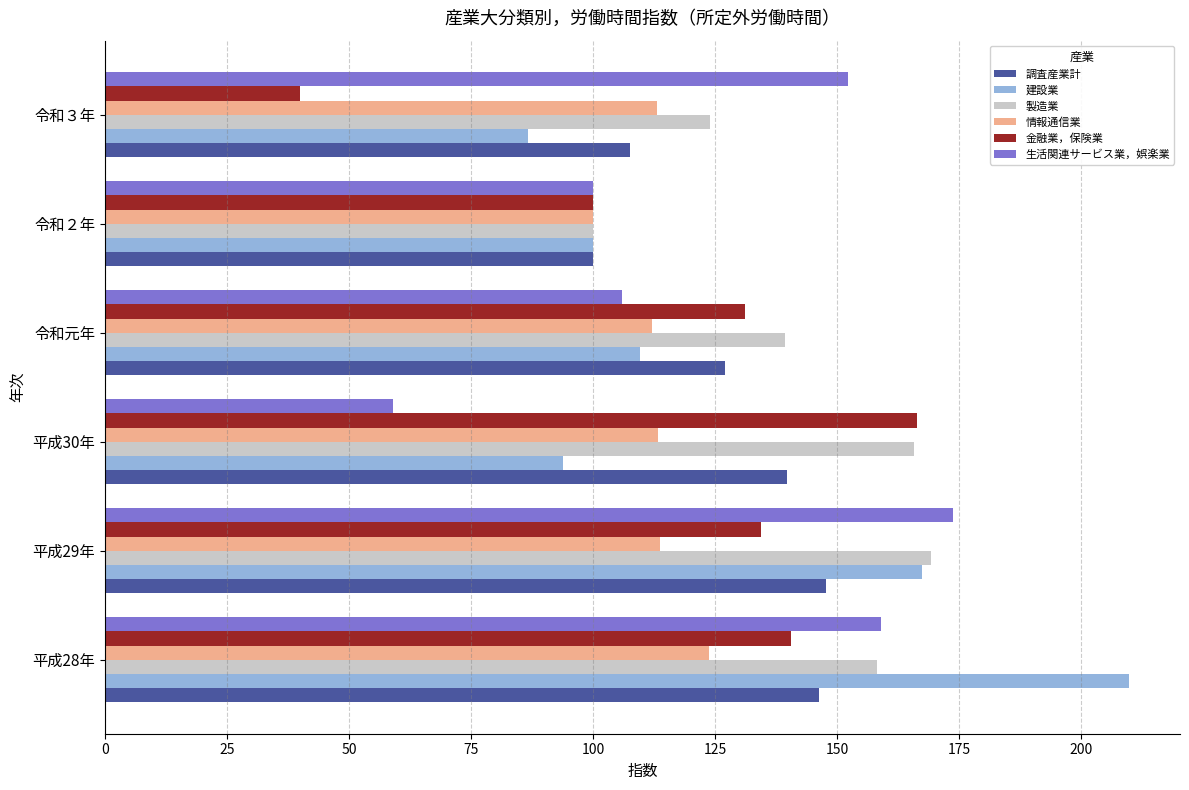

What is the smallest value displayed?

39.9